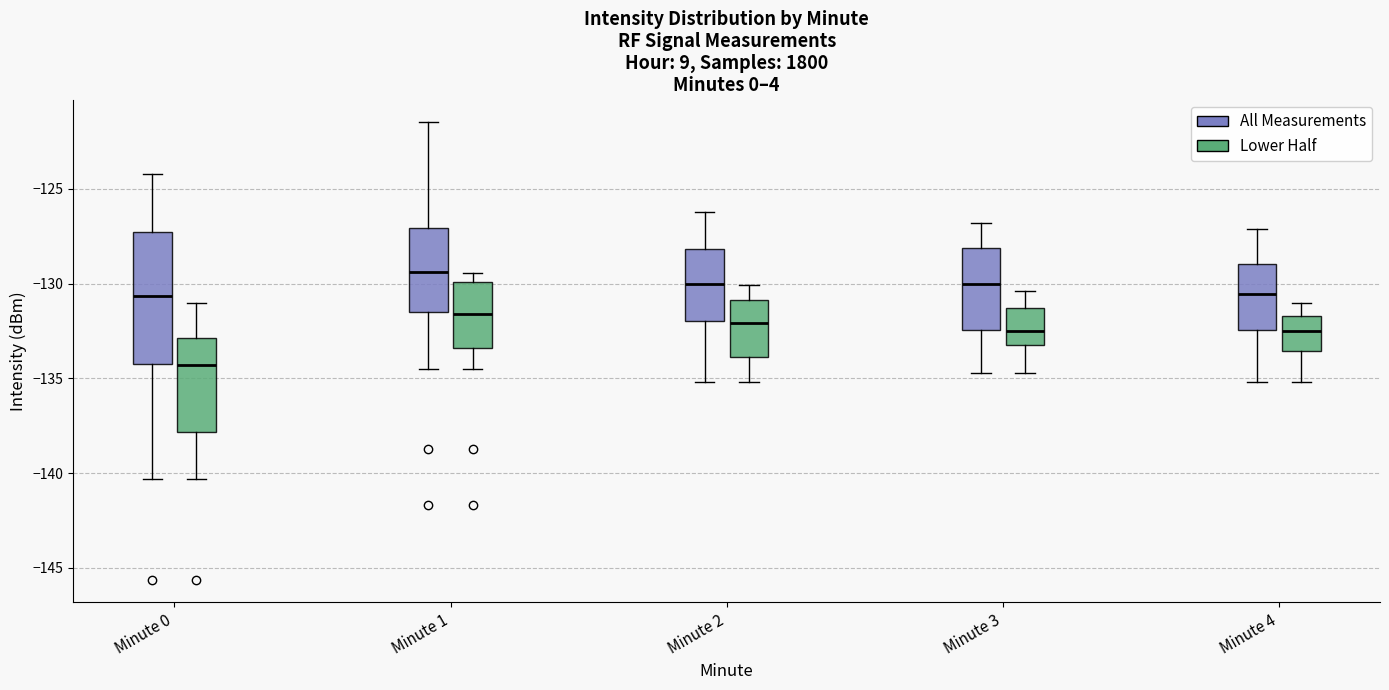

Reading left to right, transcribe this box plot: for each box, give where its median line is, the range the box spans, and where its two whiskers end, as read against the y-axis. The values are not printed on the chart, so give them approximately, as read against the axis.

Minute 0 (All Measurements): median -130.5, box -134.0 to -127.5, whiskers -140.5 to -124.0
Minute 0 (Lower Half): median -134.5, box -138.0 to -133.0, whiskers -140.5 to -131.0
Minute 1 (All Measurements): median -129.5, box -131.5 to -127.0, whiskers -134.5 to -121.5
Minute 1 (Lower Half): median -131.5, box -133.5 to -130.0, whiskers -134.5 to -129.5
Minute 2 (All Measurements): median -130.0, box -132.0 to -128.0, whiskers -135.0 to -126.0
Minute 2 (Lower Half): median -132.0, box -134.0 to -131.0, whiskers -135.0 to -130.0
Minute 3 (All Measurements): median -130.0, box -132.5 to -128.0, whiskers -134.5 to -127.0
Minute 3 (Lower Half): median -132.5, box -133.0 to -131.5, whiskers -134.5 to -130.5
Minute 4 (All Measurements): median -130.5, box -132.5 to -129.0, whiskers -135.0 to -127.0
Minute 4 (Lower Half): median -132.5, box -133.5 to -131.5, whiskers -135.0 to -131.0